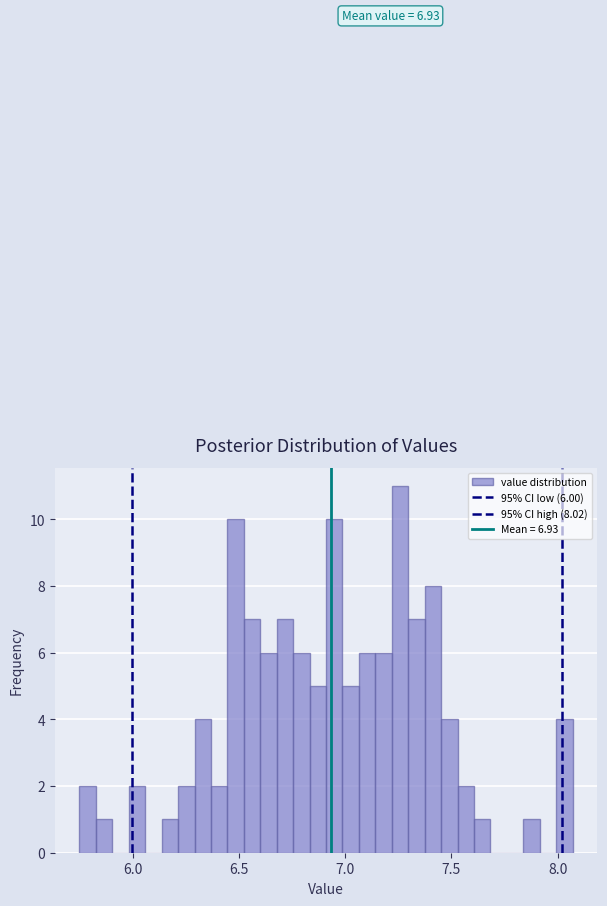

Read against the x-axis, roughly where is the centre of the tallest bar?

7.25